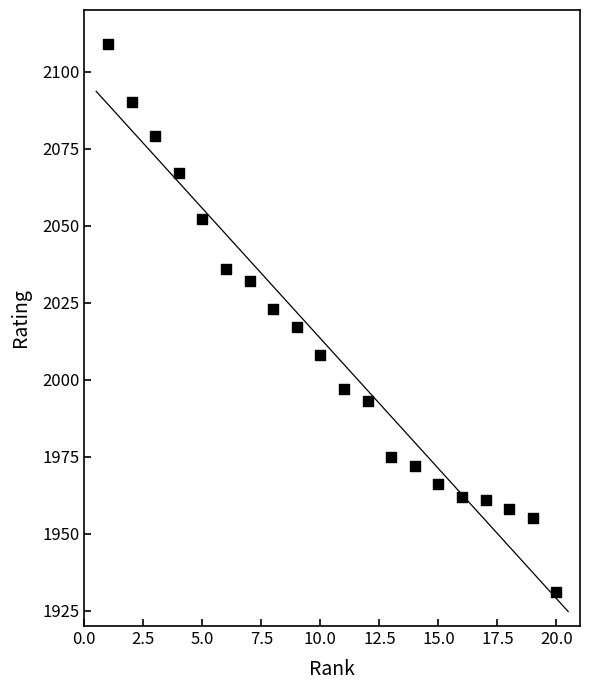

How many points are shown in the scatter plot?

20